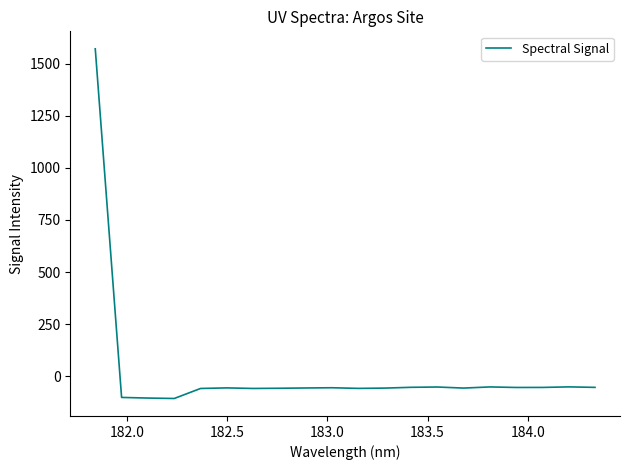

What is the maximum value shown in the chart?

1571.7